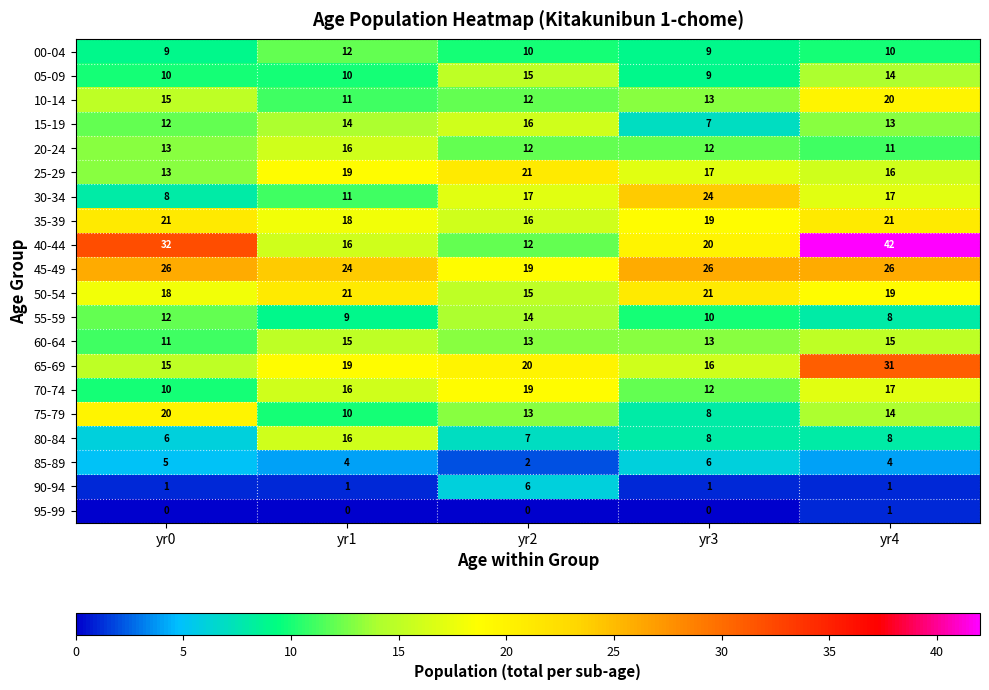

What is the difference between the maximum and minimum values in the 00-04 series?

3